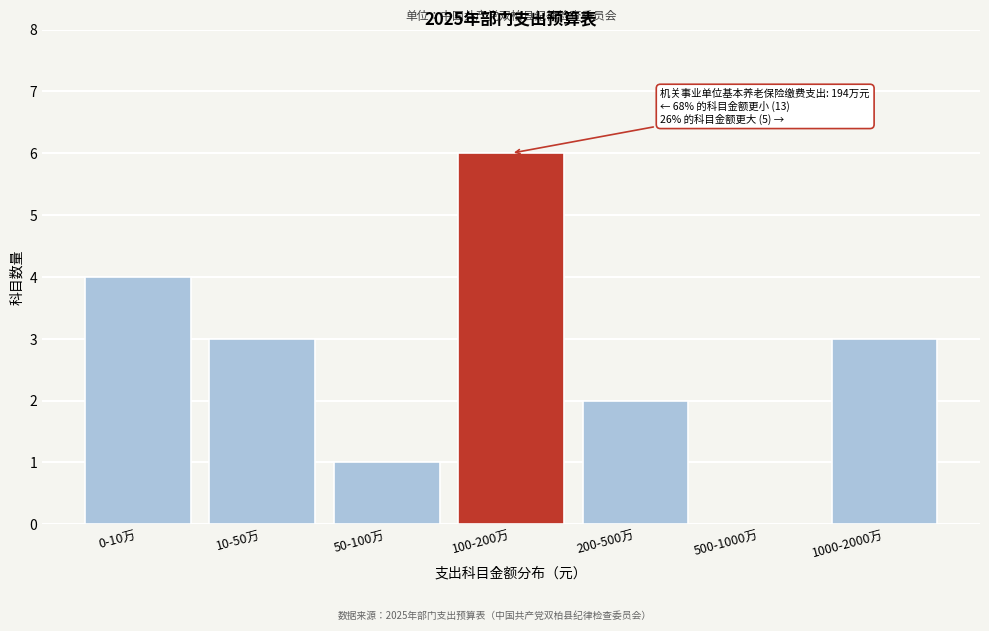

Reading left to right, extract all data points from this chart.

0-10万=4	10-50万=3	50-100万=1	100-200万=6	200-500万=2	500-1000万=0	1000-2000万=3